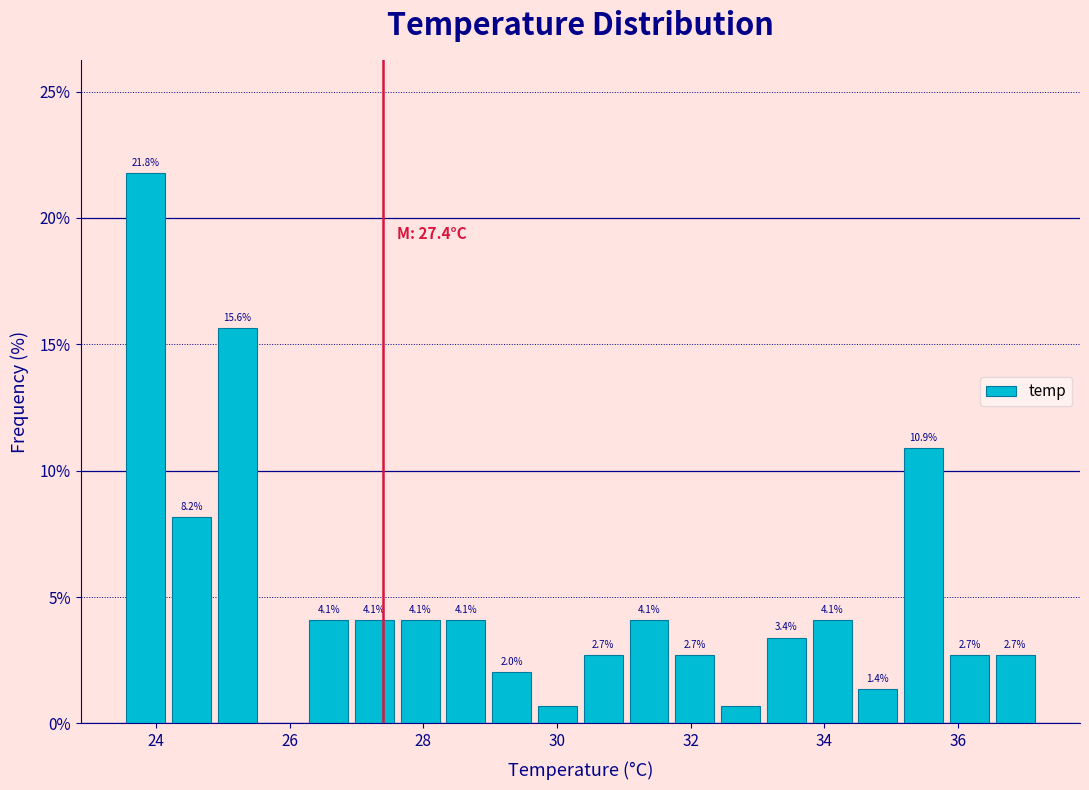

Read against the x-axis, roughly where is the centre of the tallest bar?

23.8